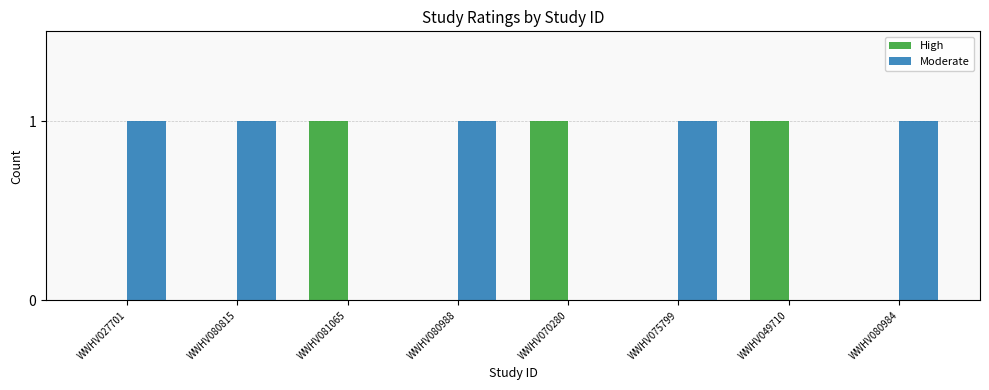

Count the number of categories in the chart.

8